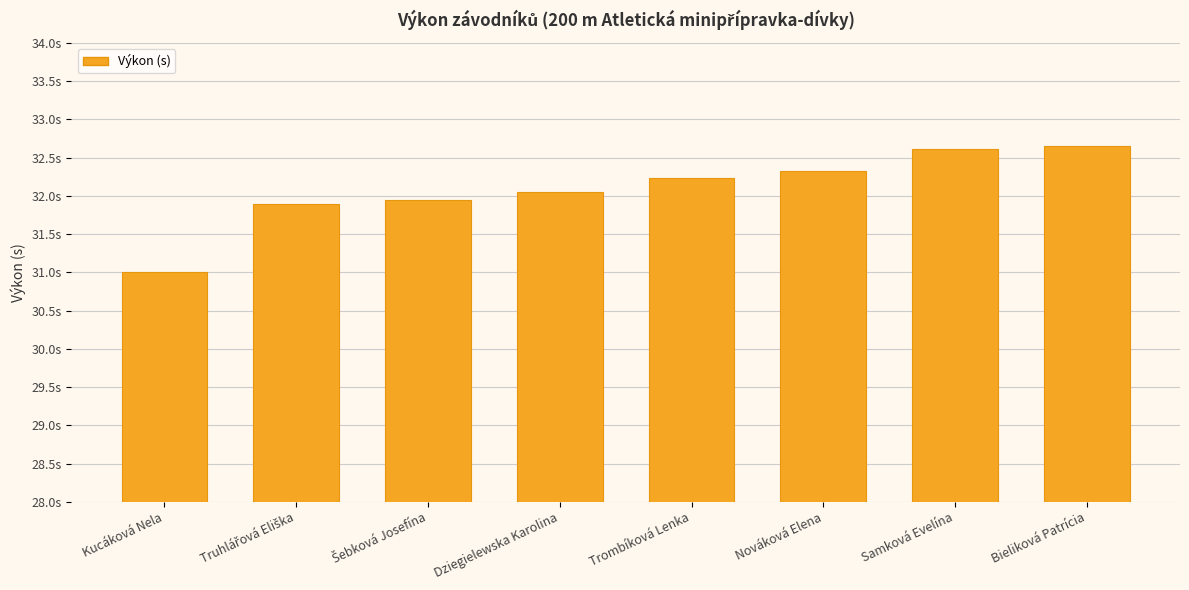

Between Dziegielewska Karolina and Kucáková Nela, which is larger?

Dziegielewska Karolina